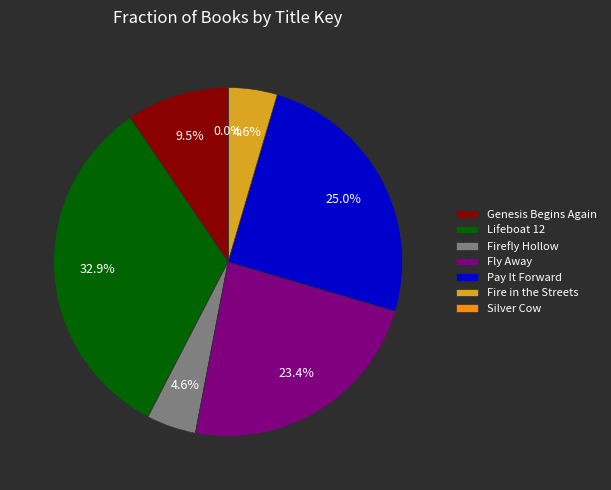

What percentage is the Pay It Forward slice, to the nearest percent?

25%